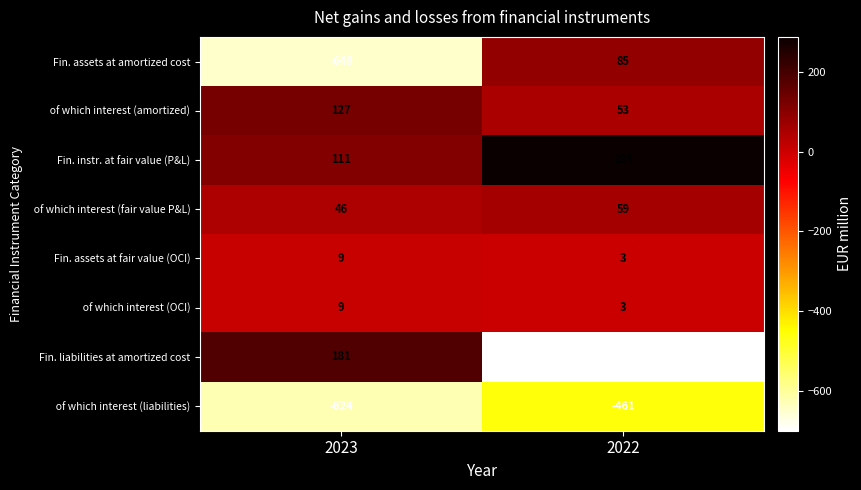

Which series has the largest range (max minus min)?

Fin. liabilities at amortized cost